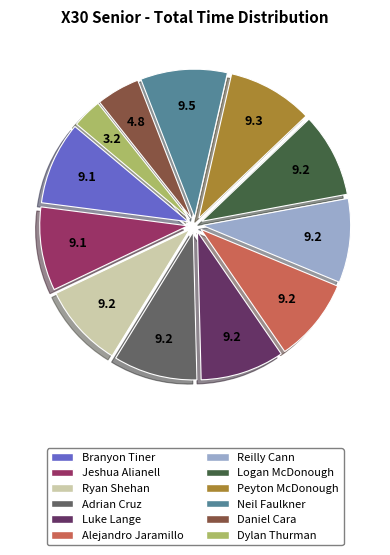

Which has a higher value, Daniel Cara or Neil Faulkner?

Neil Faulkner